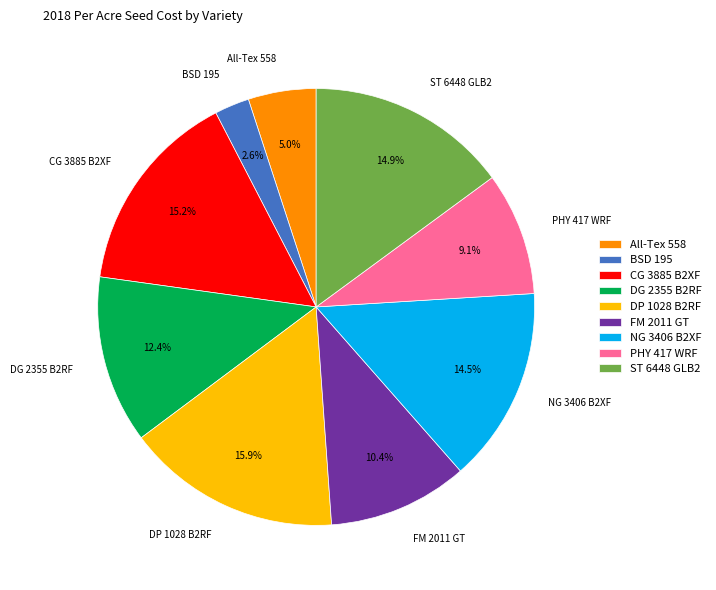

Is there a majority slice in this chart?

No